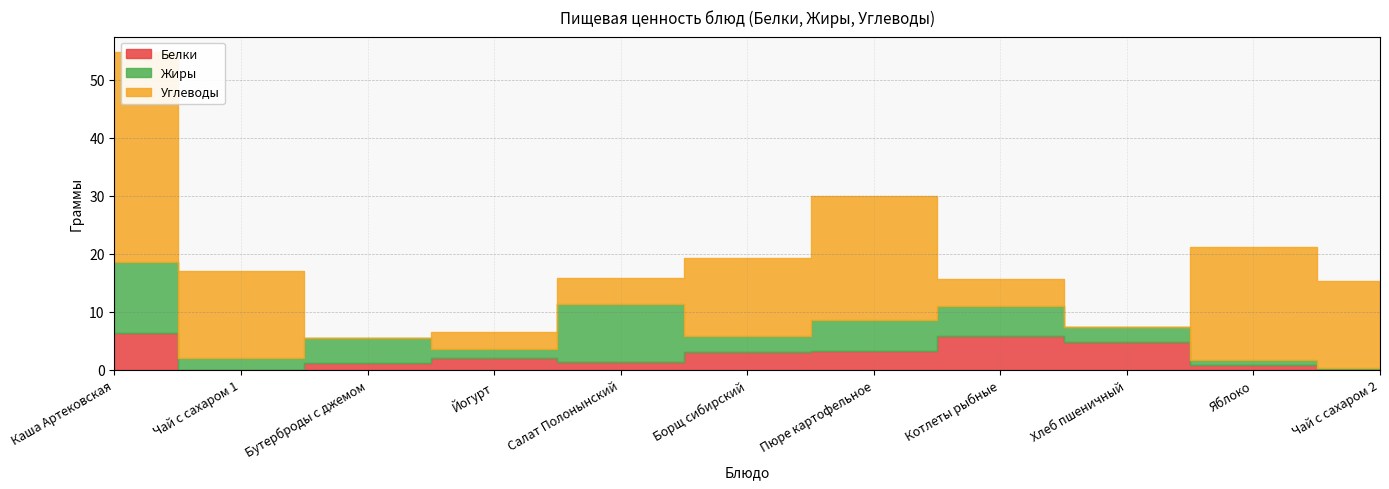

At which category does Белки reach its first local valley?

Чай с сахаром 1